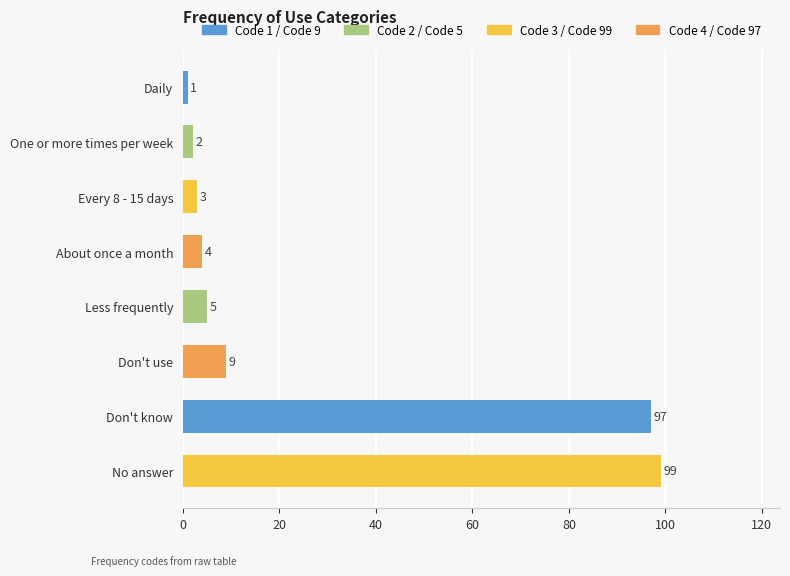

Reading right to left, extract all data points from this chart.

No answer=99	Don't know=97	Don't use=9	Less frequently=5	About once a month=4	Every 8 - 15 days=3	One or more times per week=2	Daily=1